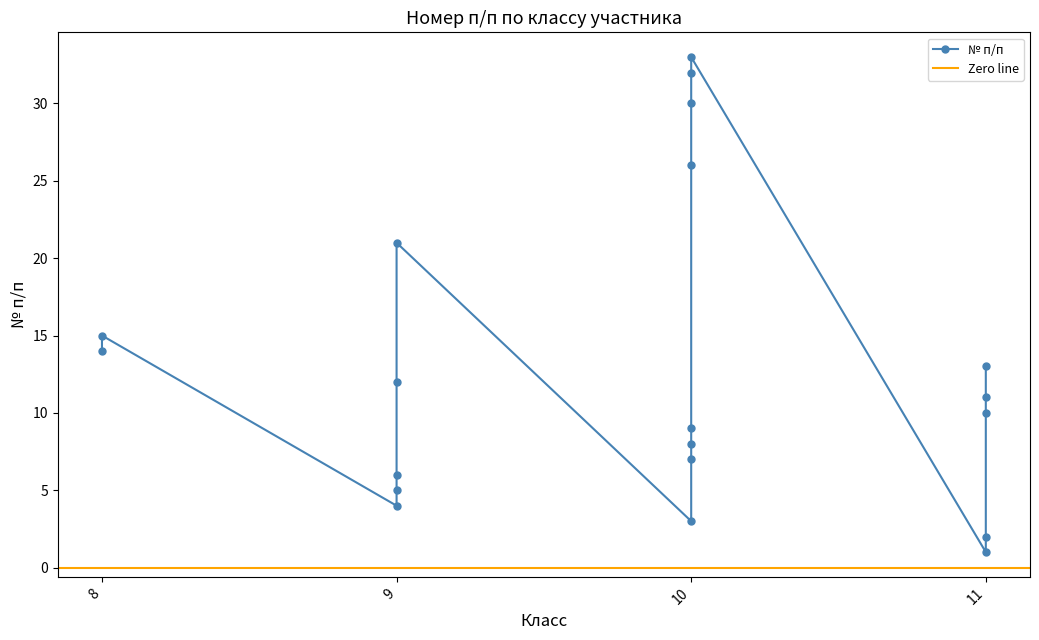

What is the change in value from 8 to 10?

+10